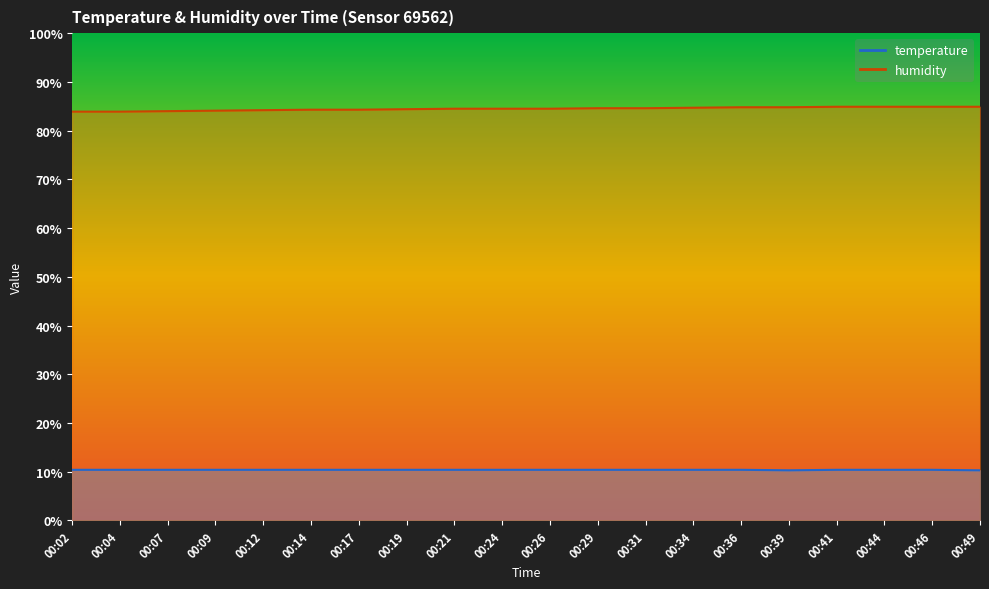

How many lines are shown in the chart?

2